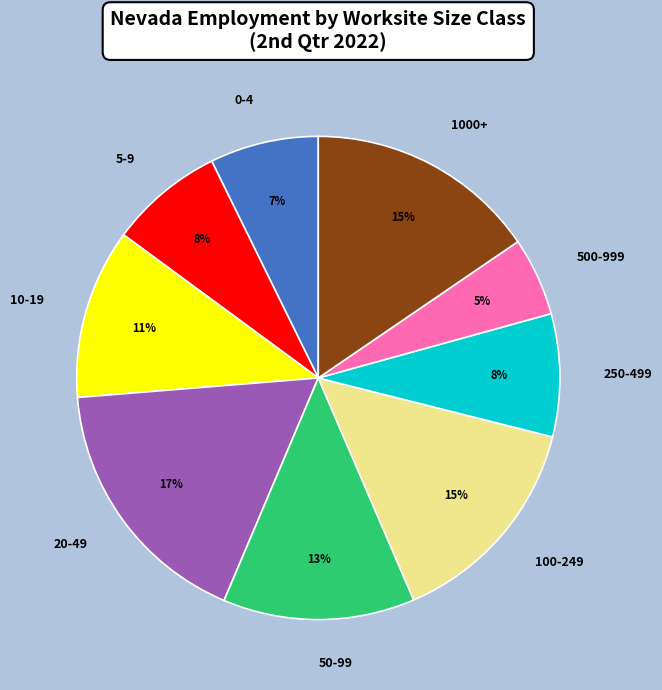

The 50-99 slice represents 2% of the pie. True or false?

False